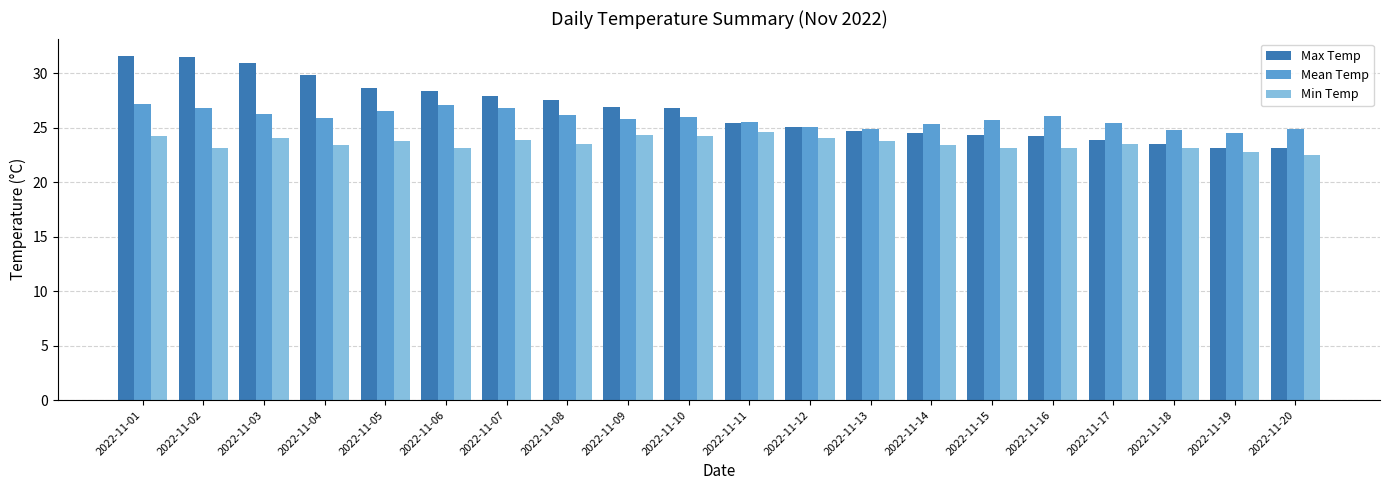

At how many categories does at least one series exceed 22?

20